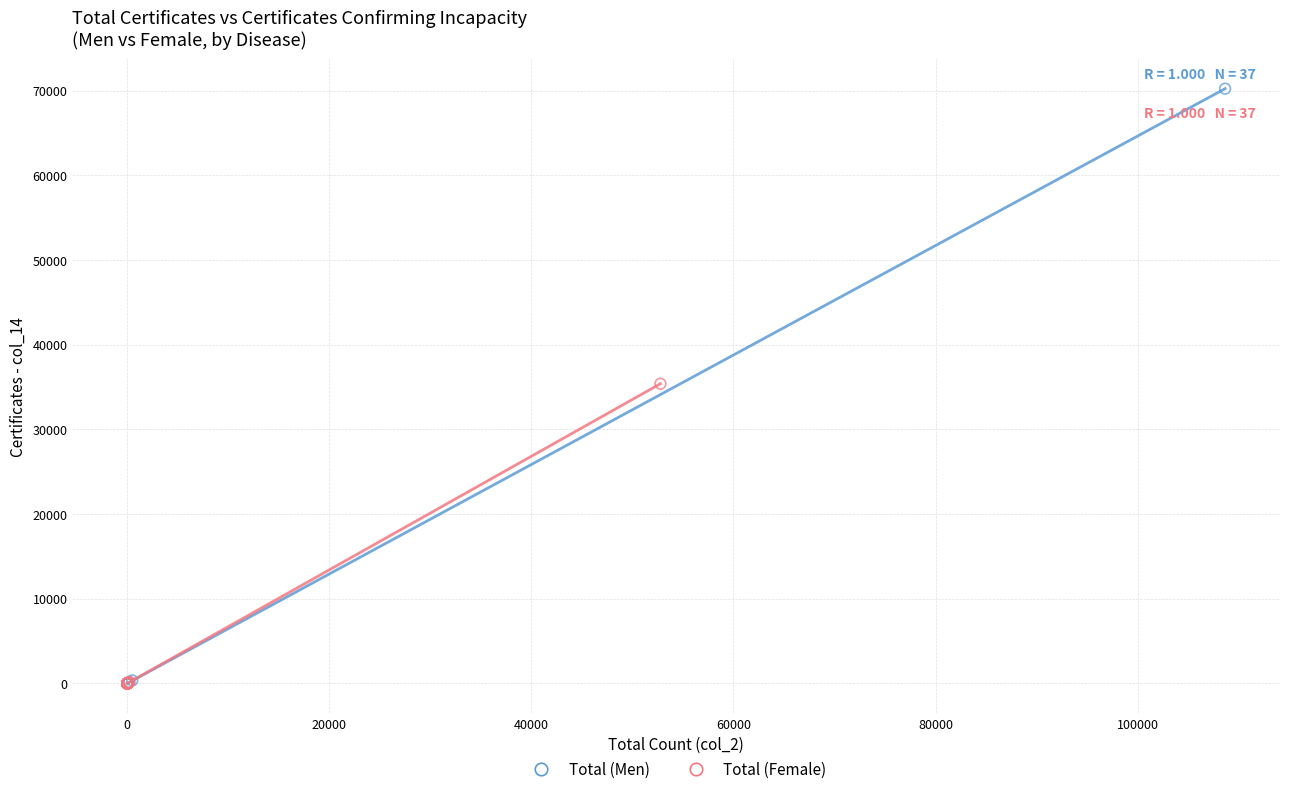

Which series contains the highest Y value?

Total (Men)